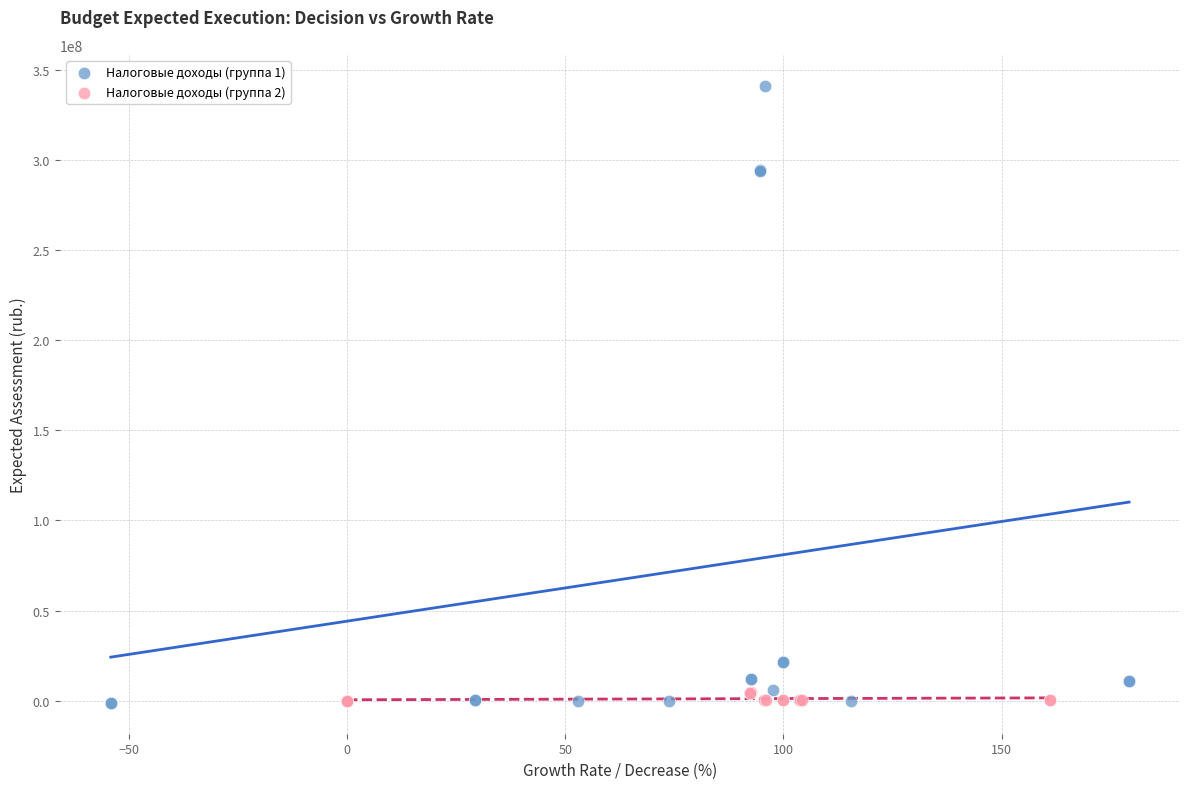

Which series contains the highest Y value?

Налоговые доходы (группа 1)